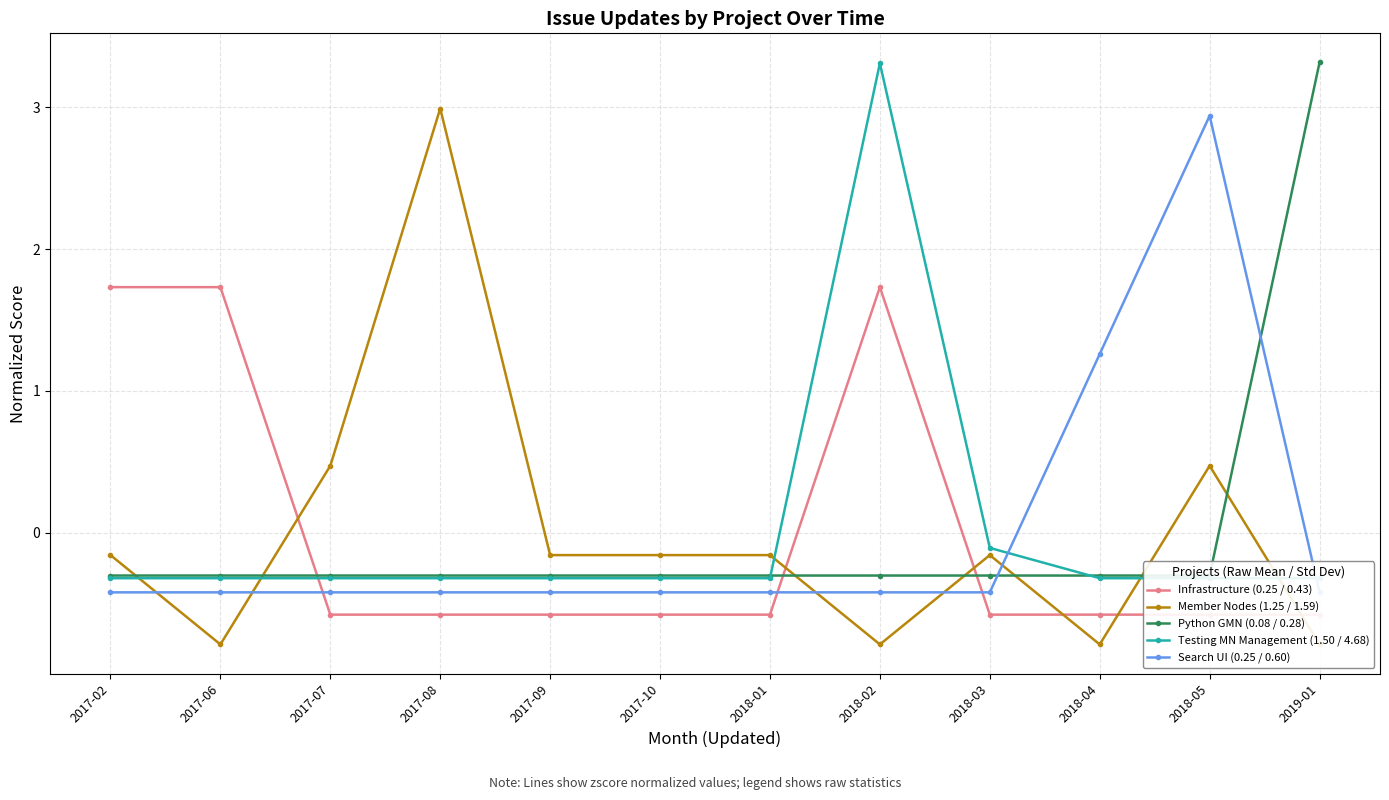

True or false: Testing MN Management (1.50 / 4.68) and Python GMN (0.08 / 0.28) cross at least once.

True